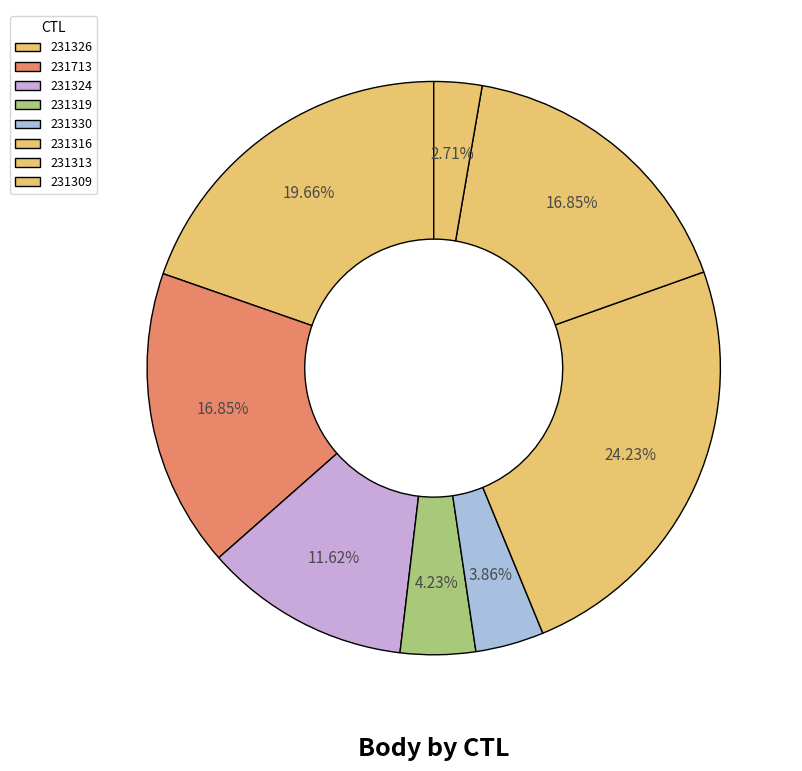

Count the number of slices in the pie.

8